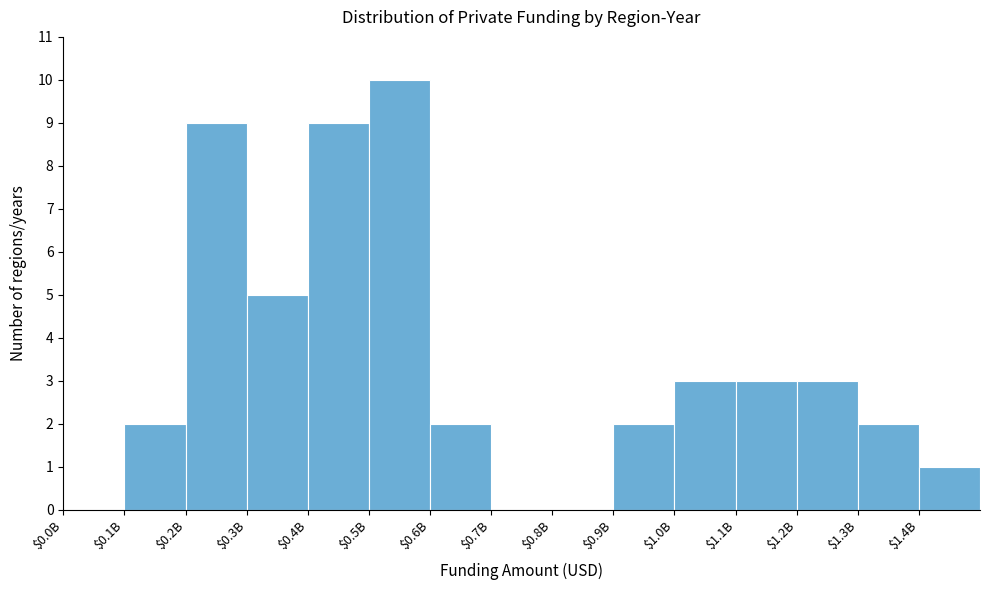

What is the sum of all values?

51